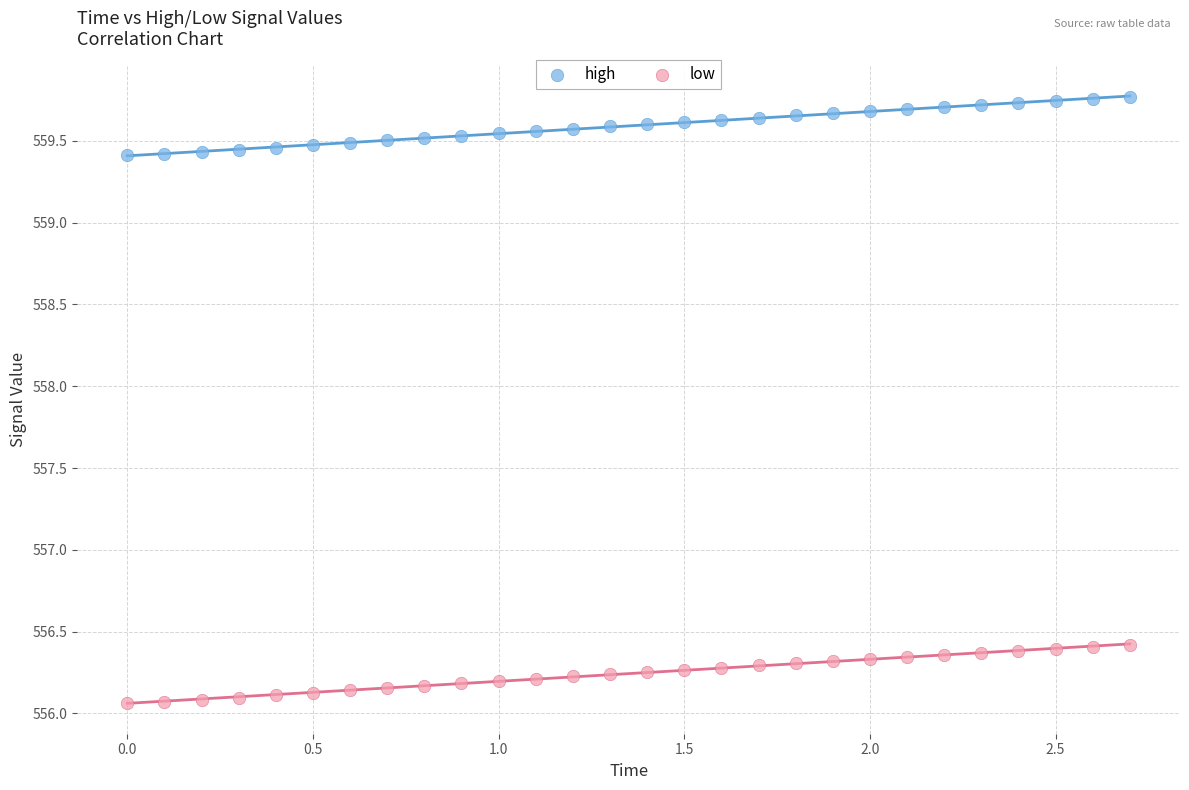

What is the X range (max minus min) for the scatter plot?

2.7